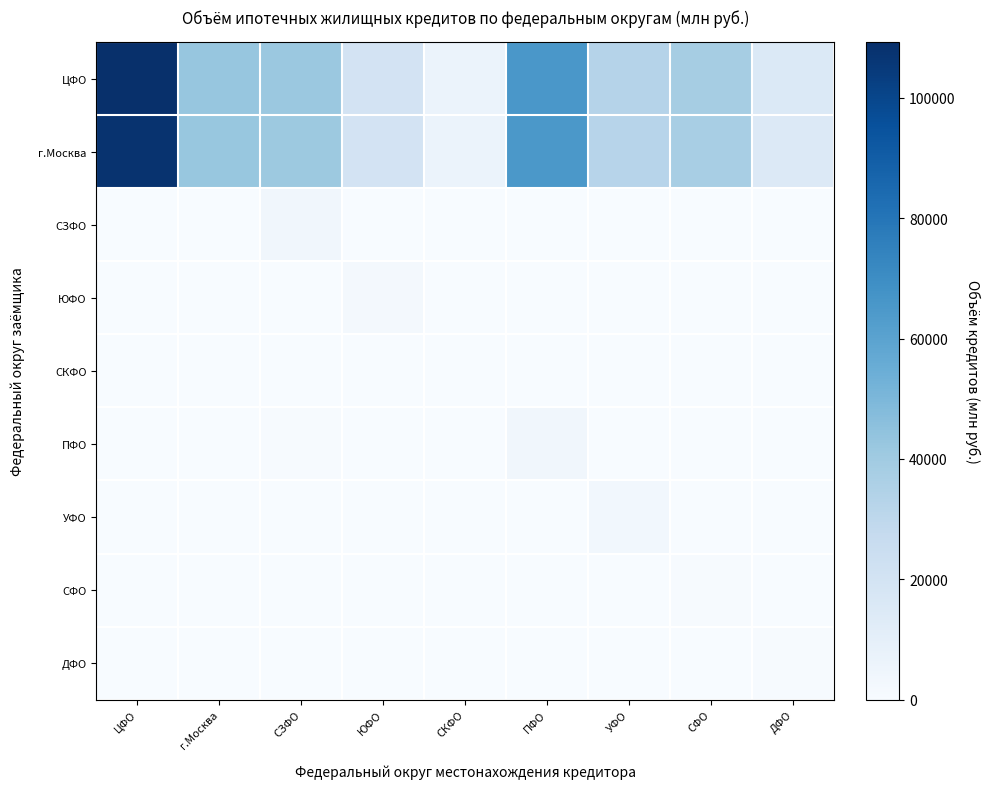

Which series has the largest total across all categories?

ЦФО